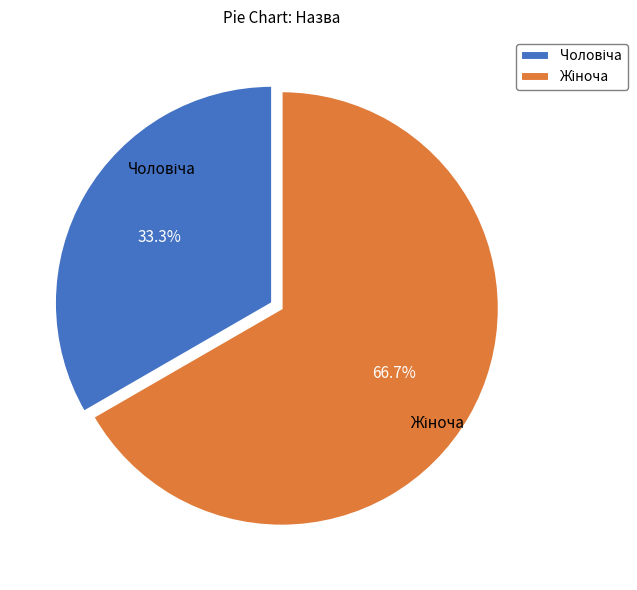

Is there a majority slice in this chart?

Yes